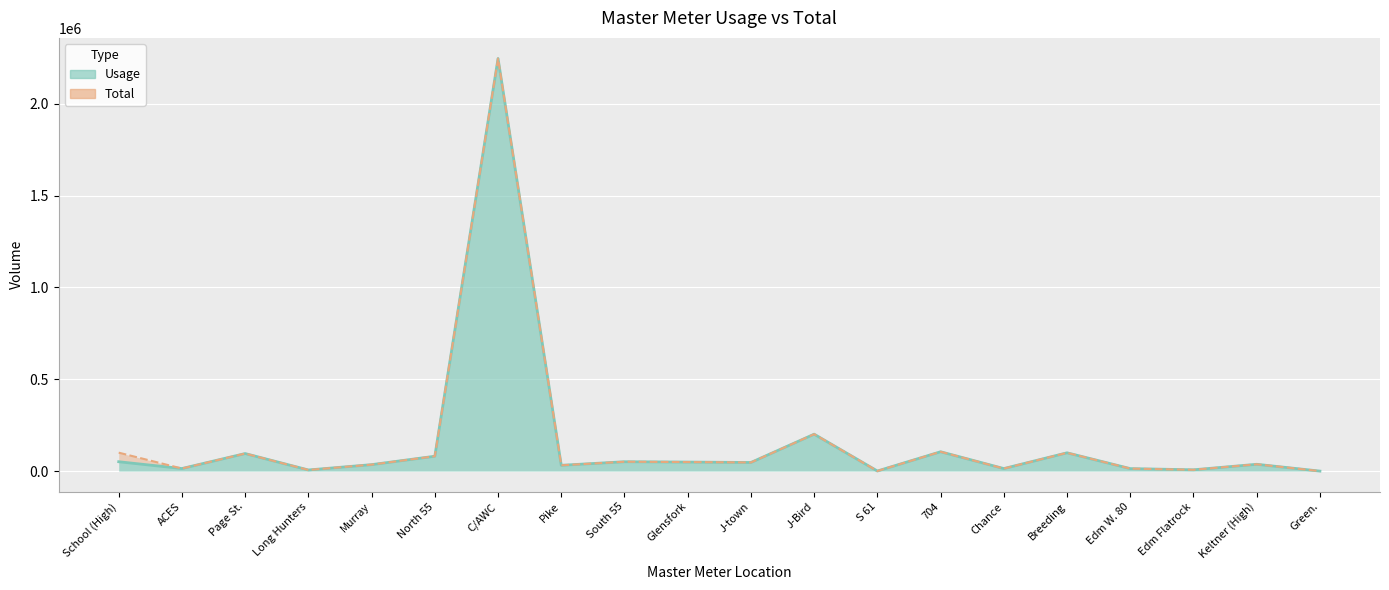

True or false: Total has more than 0 points higher than both neighbors.

True